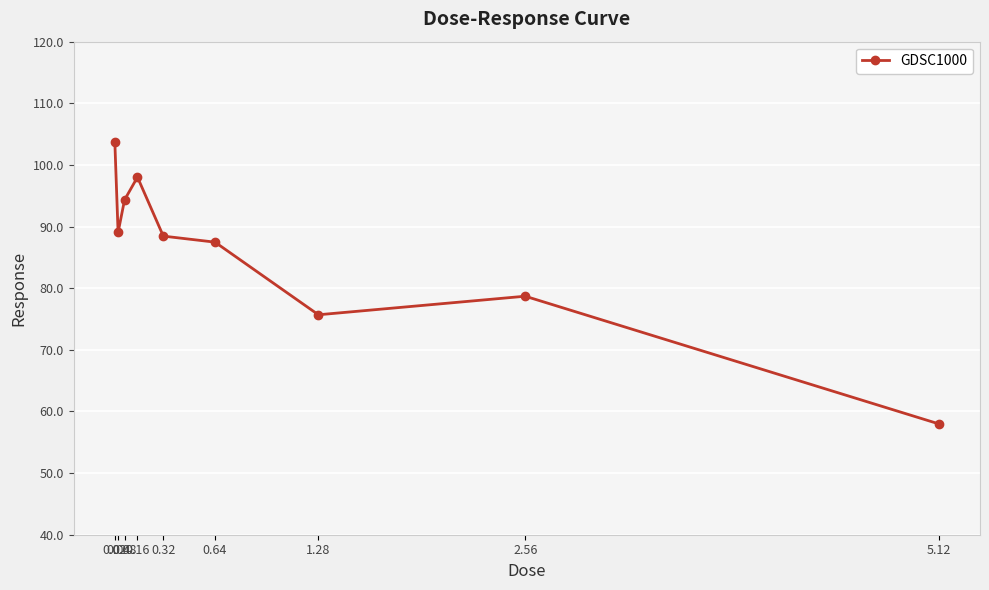

Reading left to right, list all the values displayed in this chart.

103.7	89.0	94.3	98.0	88.5	87.5	75.7	78.7	58.0